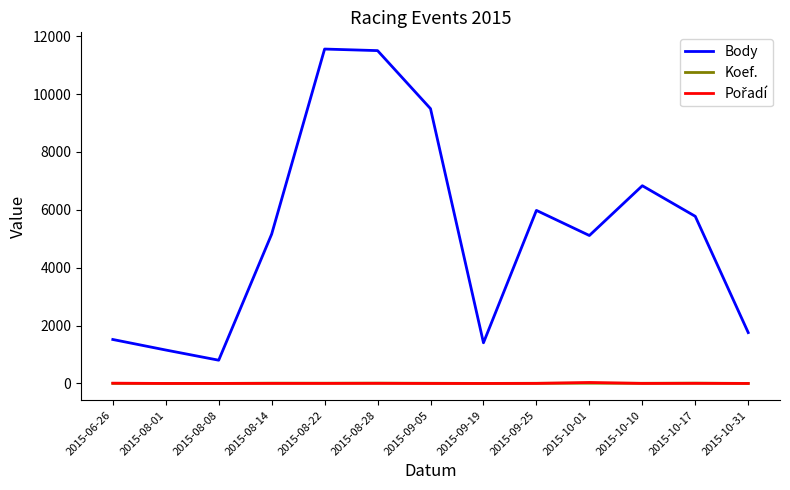

Which series has the largest total across all categories?

Body